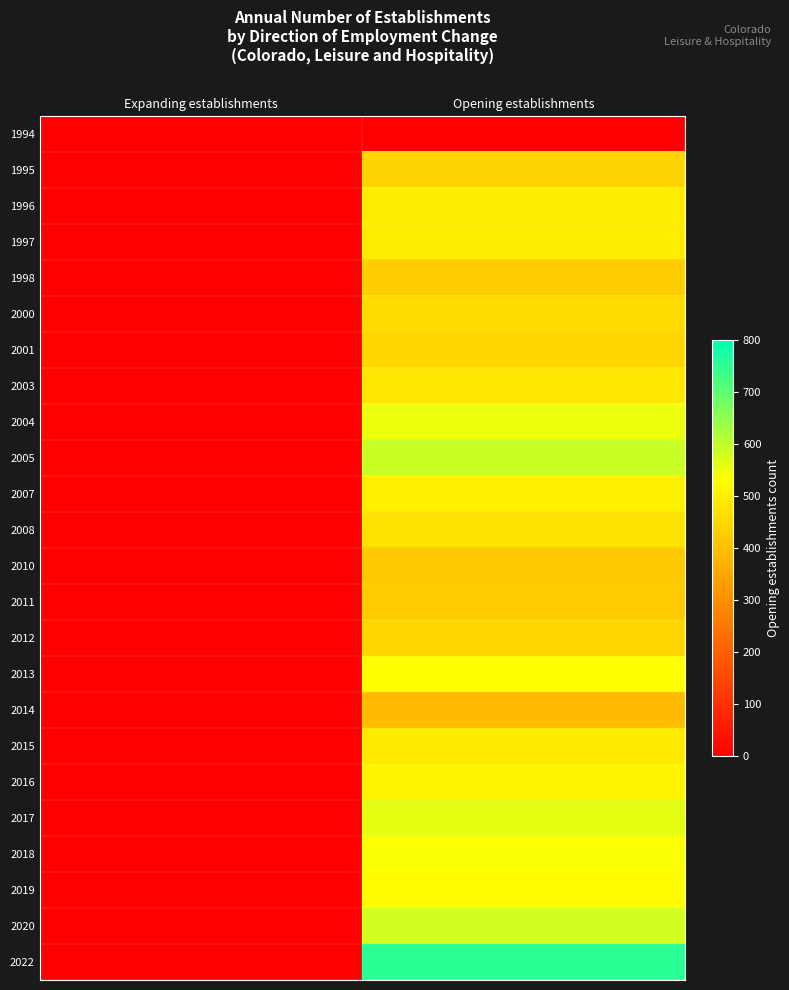

Reading right to left, extract all data points from this chart.

1994: Opening establishments=0	Expanding establishments=0
1995: Opening establishments=444	Expanding establishments=0
1996: Opening establishments=494	Expanding establishments=0
1997: Opening establishments=494	Expanding establishments=0
1998: Opening establishments=430	Expanding establishments=0
2000: Opening establishments=461	Expanding establishments=0
2001: Opening establishments=449	Expanding establishments=0
2003: Opening establishments=483	Expanding establishments=0
2004: Opening establishments=550	Expanding establishments=0
2005: Opening establishments=590	Expanding establishments=0
2007: Opening establishments=500	Expanding establishments=0
2008: Opening establishments=475	Expanding establishments=0
2010: Opening establishments=421	Expanding establishments=0
2011: Opening establishments=424	Expanding establishments=0
2012: Opening establishments=448	Expanding establishments=0
2013: Opening establishments=529	Expanding establishments=0
2014: Opening establishments=392	Expanding establishments=0
2015: Opening establishments=490	Expanding establishments=0
2016: Opening establishments=513	Expanding establishments=0
2017: Opening establishments=562	Expanding establishments=0
2018: Opening establishments=537	Expanding establishments=0
2019: Opening establishments=526	Expanding establishments=0
2020: Opening establishments=580	Expanding establishments=0
2022: Opening establishments=754	Expanding establishments=0